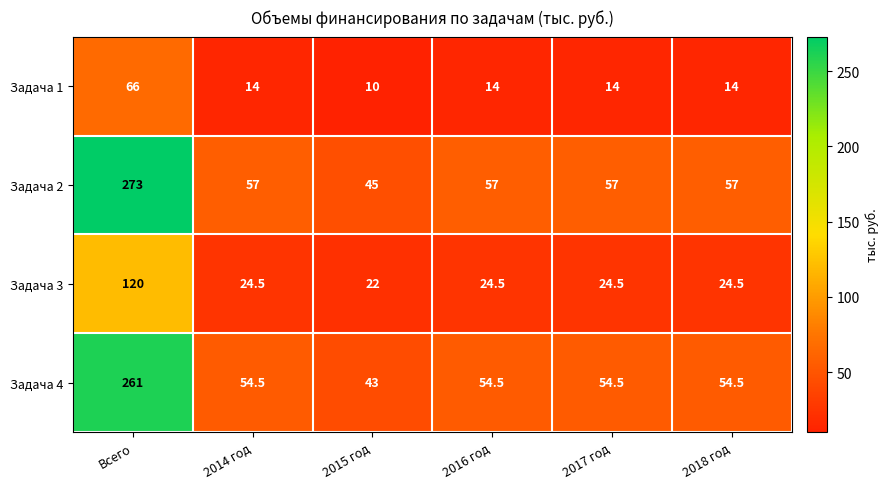

Reading left to right, transcribe all the data shown in this chart.

Задача 1: 66.0	14.0	10.0	14.0	14.0	14.0
Задача 2: 273.0	57.0	45.0	57.0	57.0	57.0
Задача 3: 120.0	24.5	22.0	24.5	24.5	24.5
Задача 4: 261.0	54.5	43.0	54.5	54.5	54.5